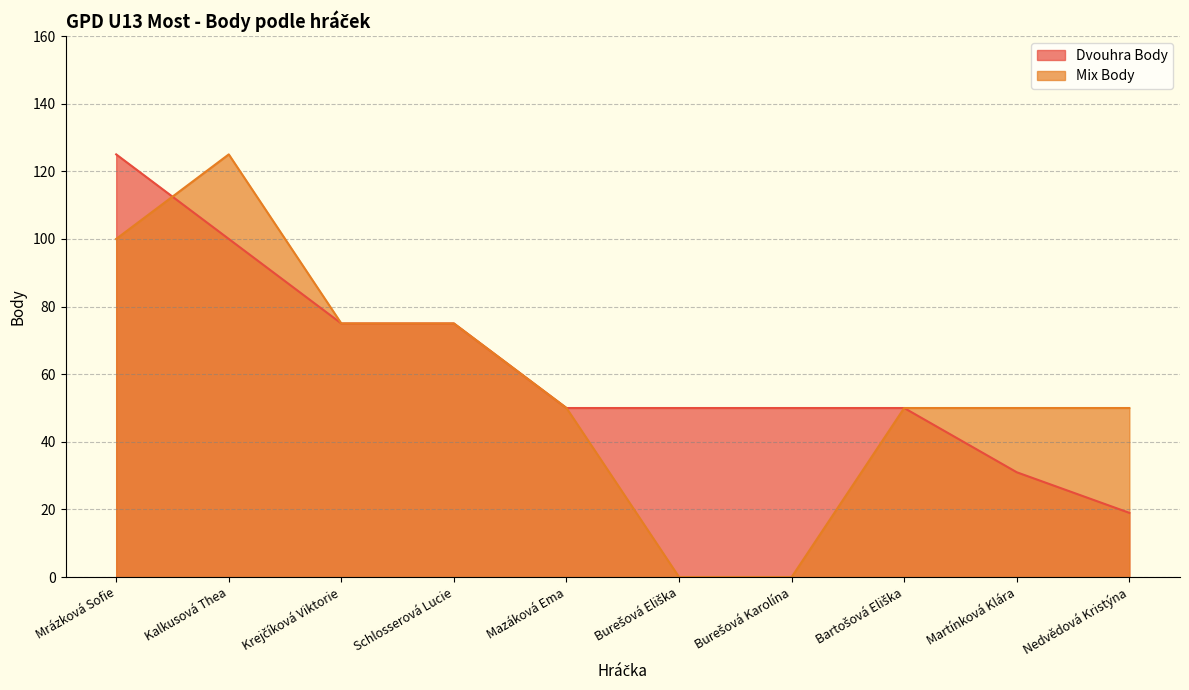

How many intersections are there between Mix Body and Dvouhra Body?

1